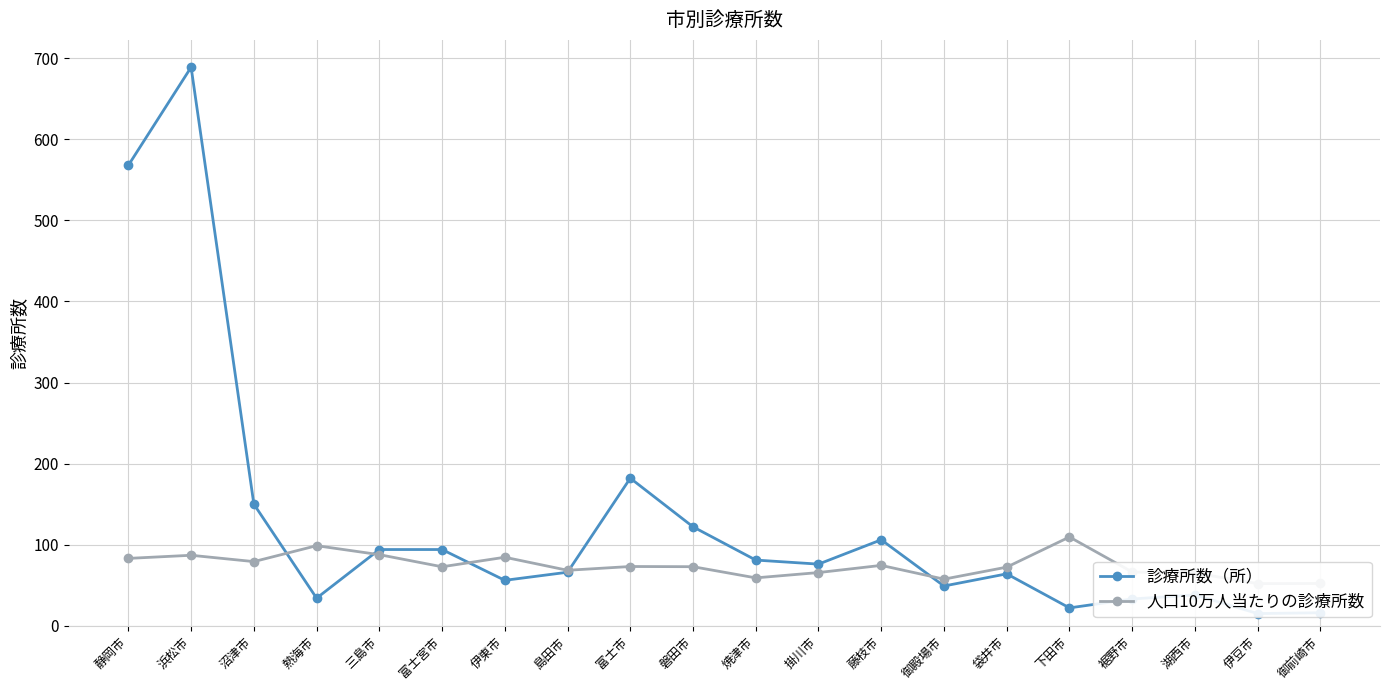

Reading left to right, what are all the values shown in this chart?

診療所数（所）: 静岡市=568.0	浜松市=689.0	沼津市=150.0	熱海市=34.0	三島市=94.0	富士宮市=94.0	伊東市=56.0	島田市=66.0	富士市=182.0	磐田市=122.0	焼津市=81.0	掛川市=76.0	藤枝市=106.0	御殿場市=49.0	袋井市=64.0	下田市=22.0	裾野市=33.0	湖西市=38.0	伊豆市=15.0	御前崎市=16.0
人口10万人当たりの診療所数: 静岡市=83.1	浜松市=86.9	沼津市=79.1	熱海市=98.7	三島市=87.7	富士宮市=72.7	伊東市=84.5	島田市=68.4	富士市=73.1	磐田市=72.8	焼津市=59.0	掛川市=65.6	藤枝市=74.4	御殿場市=57.5	袋井市=72.3	下田市=109.5	裾野市=66.3	湖西市=65.1	伊豆市=52.0	御前崎市=52.1